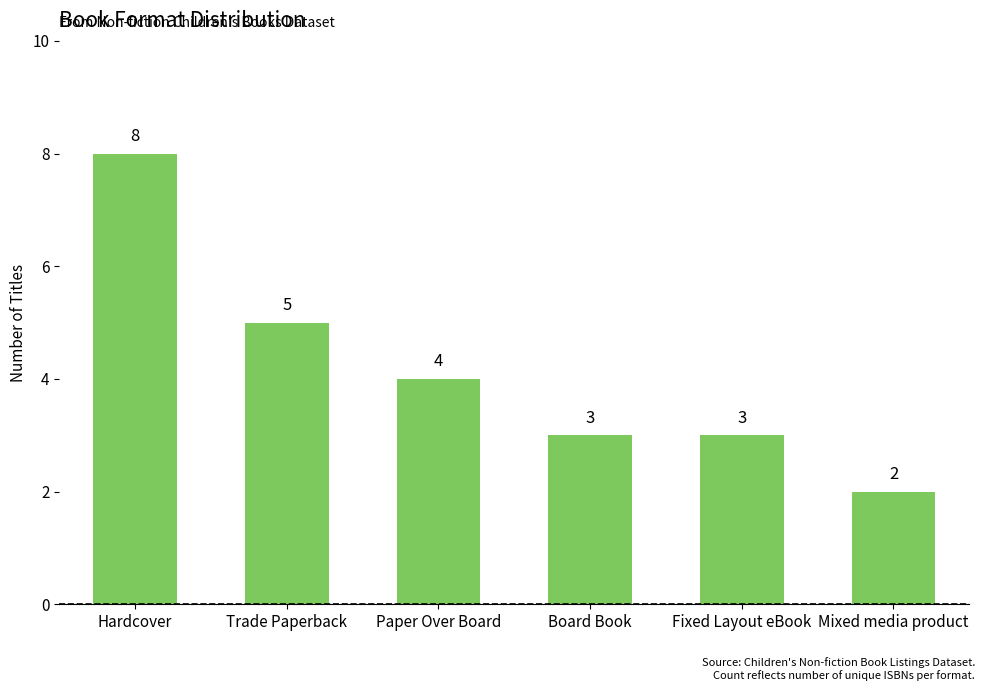

Count the values in the range 3 to 5.

4